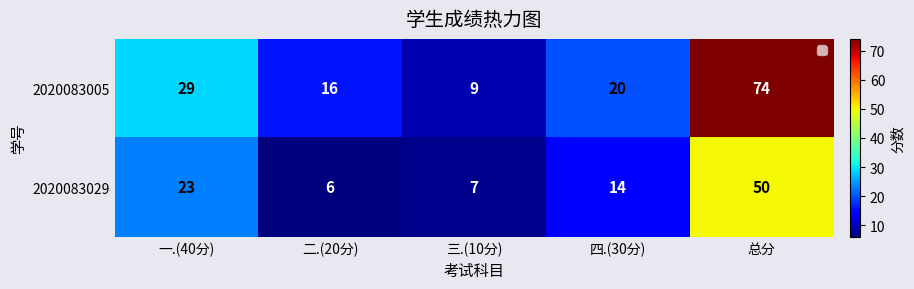

At 二.(20分), list the series in order from smallest to largest.

2020083029, 2020083005